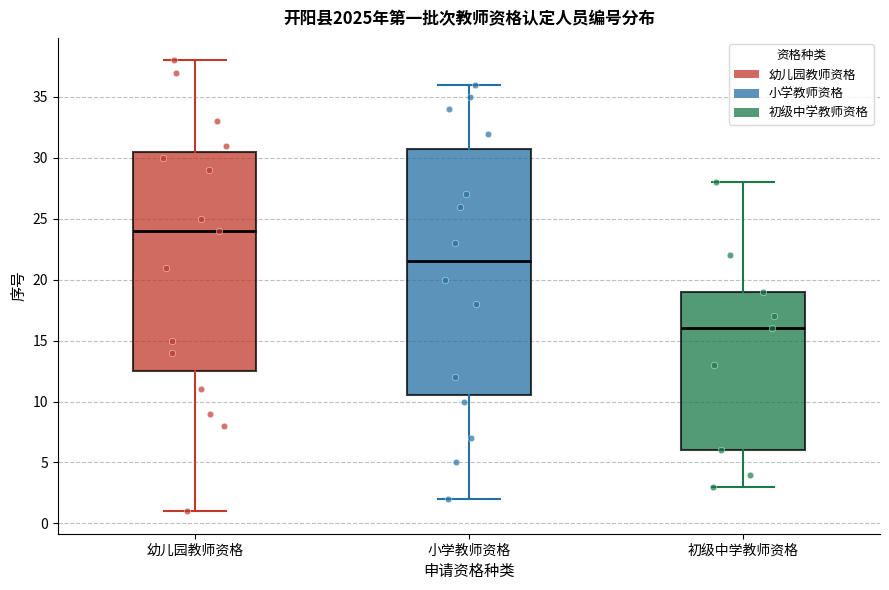

Reading left to right, transcribe this box plot: for each box, give where its median line is, the range the box spans, and where its two whiskers end, as read against the y-axis. The values are not printed on the chart, so give them approximately, as read against the axis.

幼儿园教师资格: median 24.0, box 12.5 to 30.5, whiskers 1.0 to 38.0
小学教师资格: median 21.5, box 10.5 to 31.0, whiskers 2.0 to 36.0
初级中学教师资格: median 16.0, box 6.0 to 19.0, whiskers 3.0 to 28.0